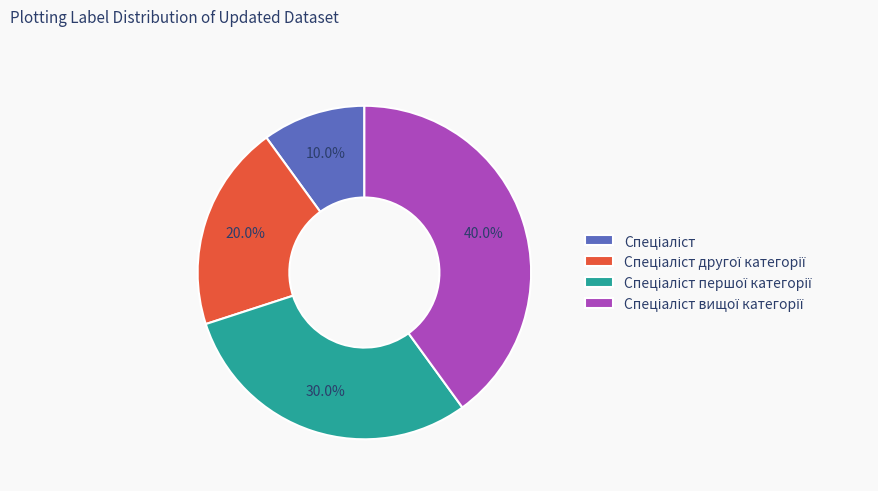

How many segments does this pie chart have?

4